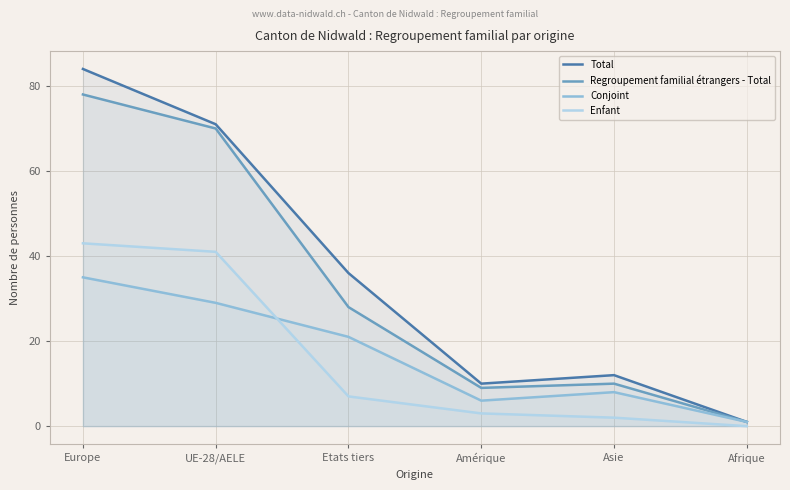

Which series changed the most between Europe and Asie?

Total